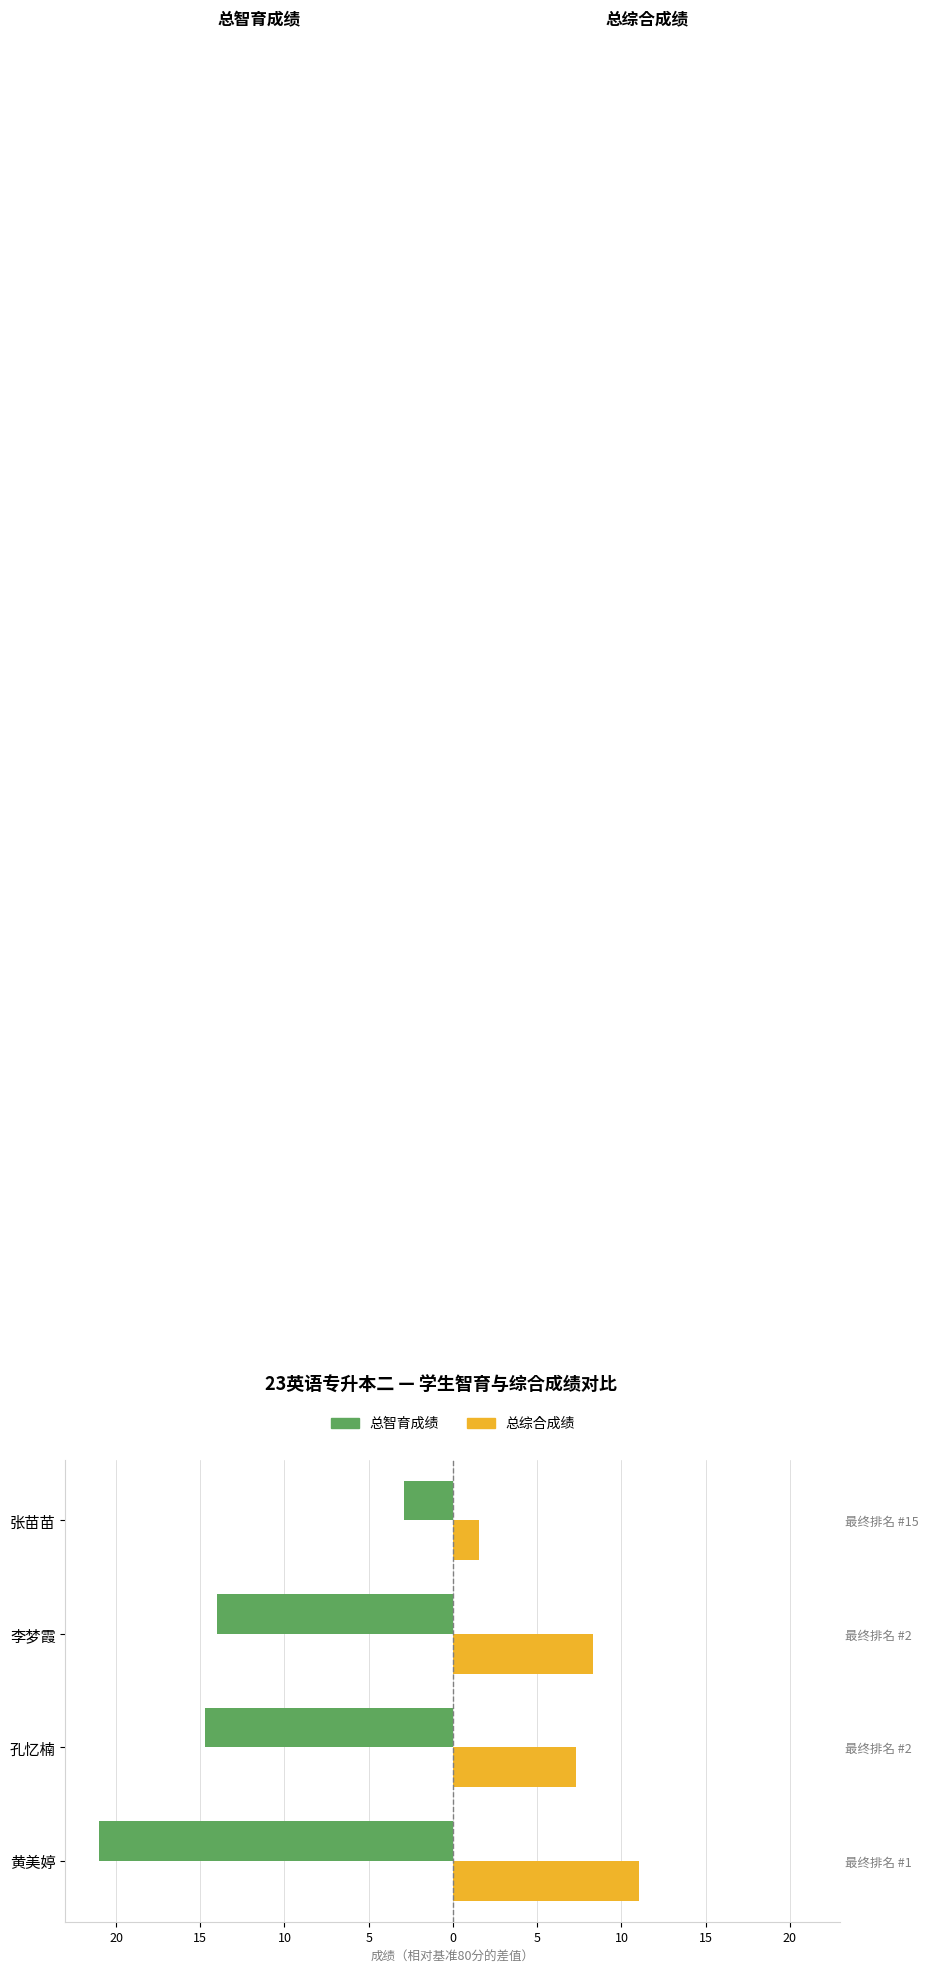

Reading right to left, transcribe all the data shown in this chart.

总智育成绩: -2.9	-14.0	-14.7	-21.0
总综合成绩: 1.6	8.3	7.3	11.0